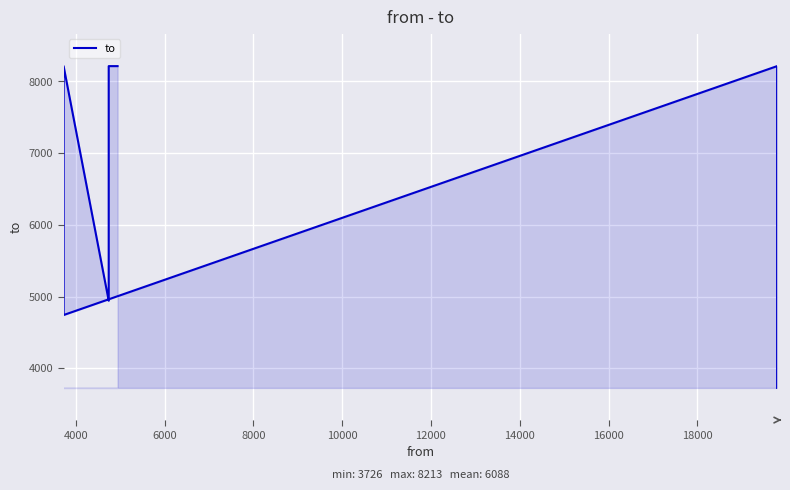

What is the smallest value displayed?

3726